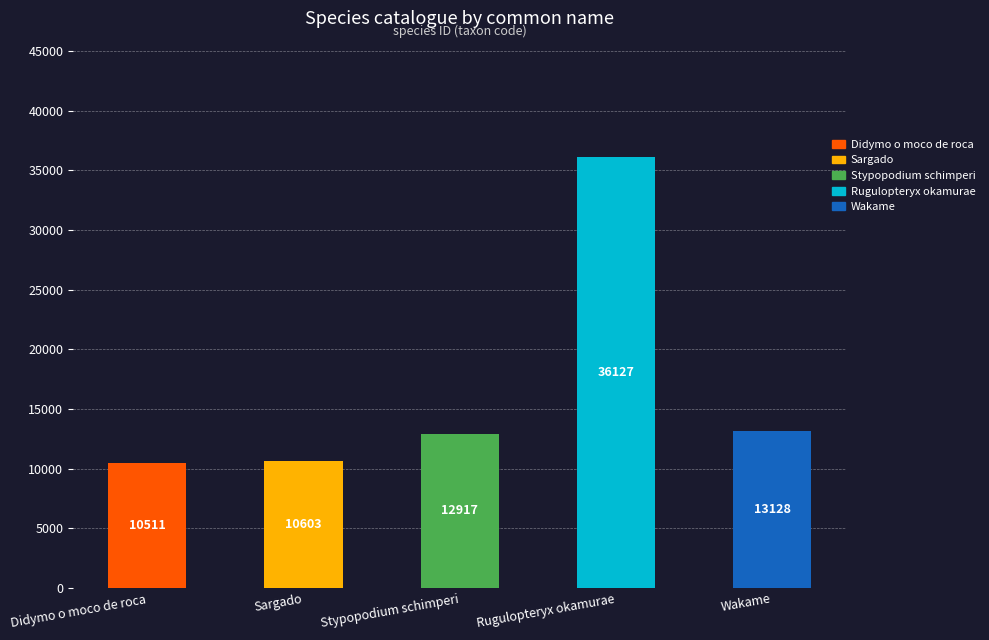

List the labels in order of value, largest first.

Rugulopteryx okamurae, Wakame, Stypopodium schimperi, Sargado, Didymo o moco de roca